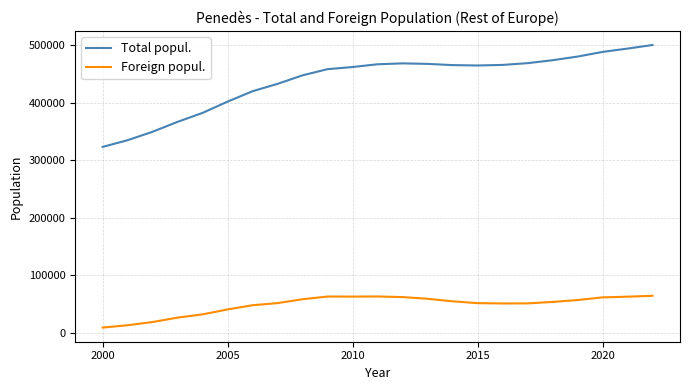

What is the difference between the maximum and minimum values in the Foreign popul. series?

55233